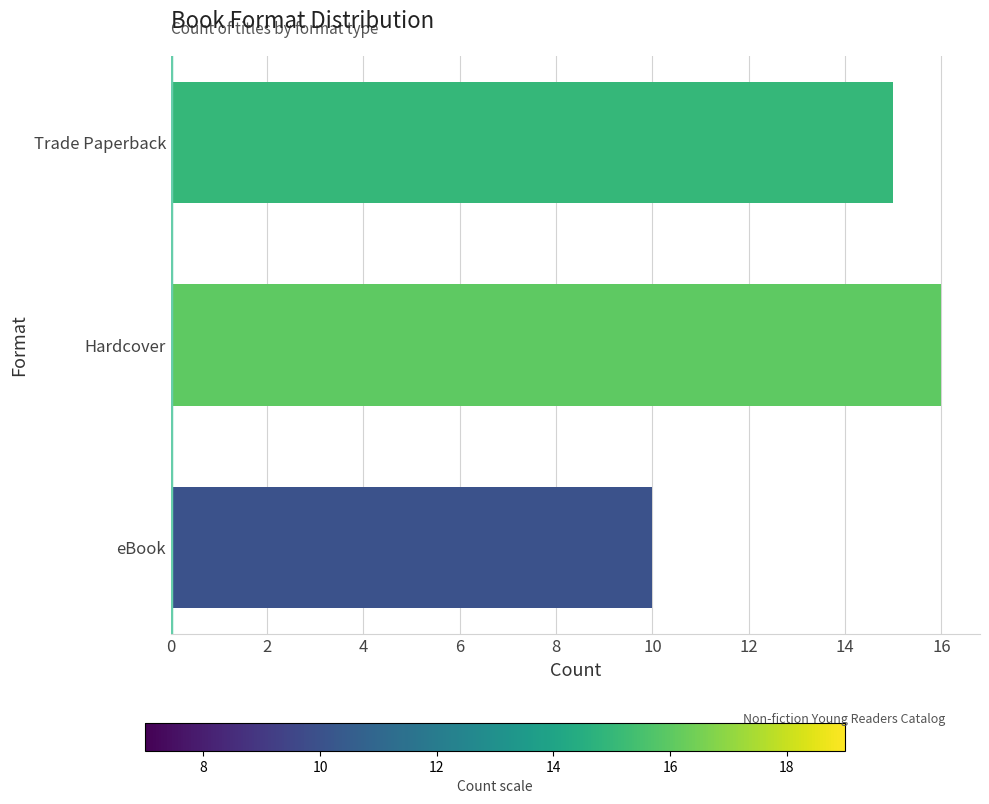

How many distinct data groups are displayed?

1